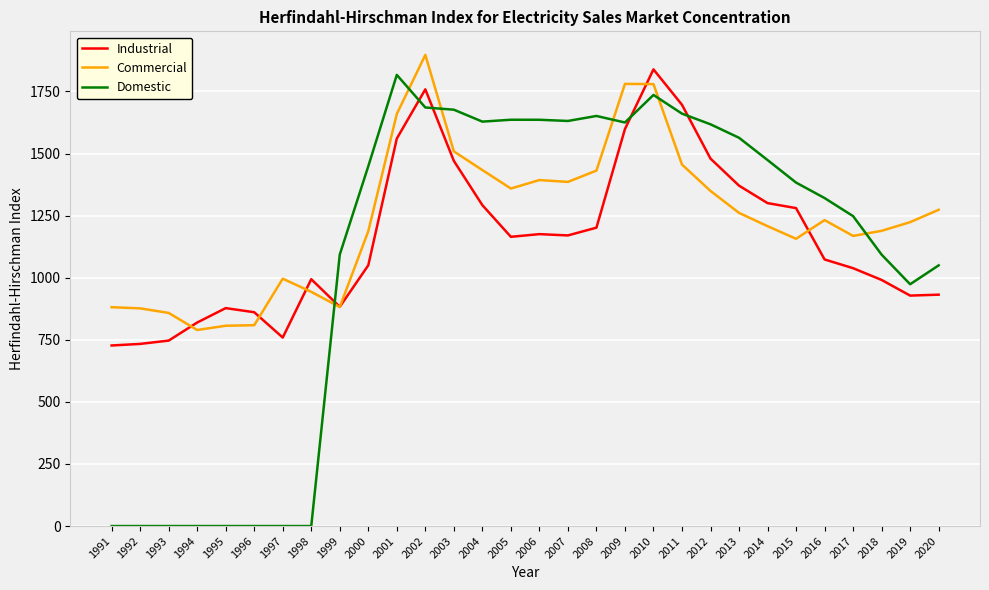

Which series has the largest total across all categories?

Commercial